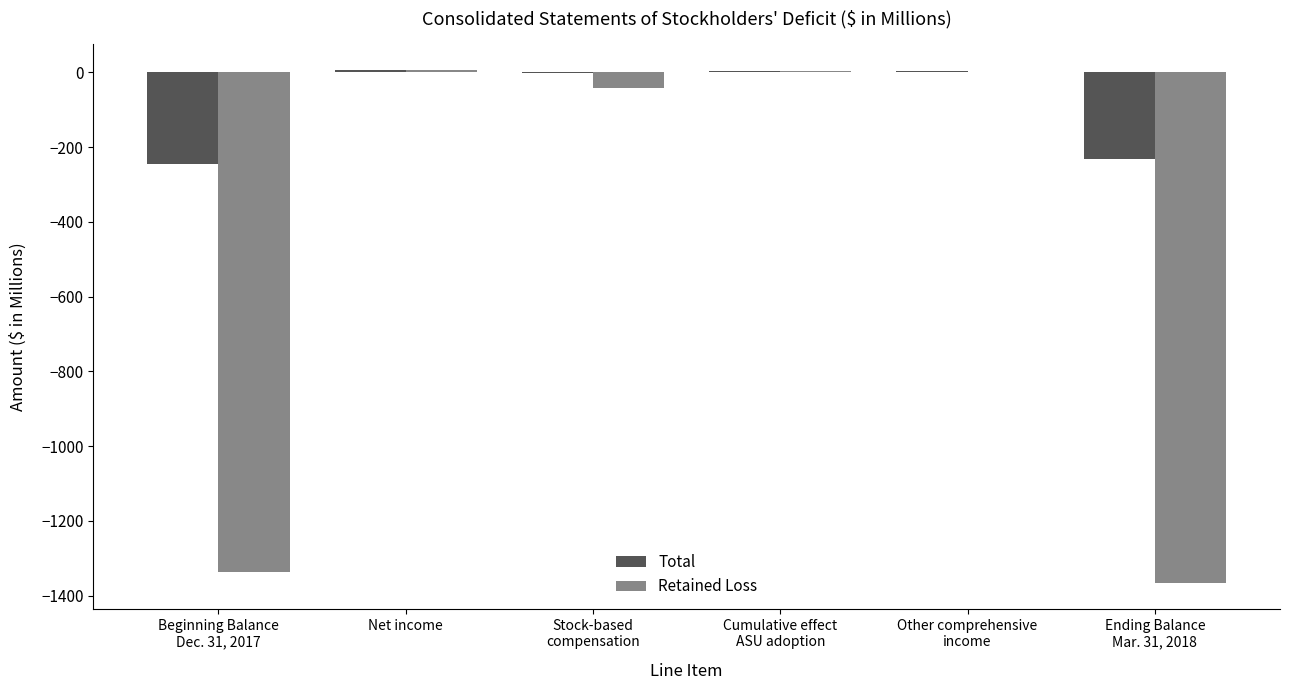

What is the sum of all Total values?

-465.4